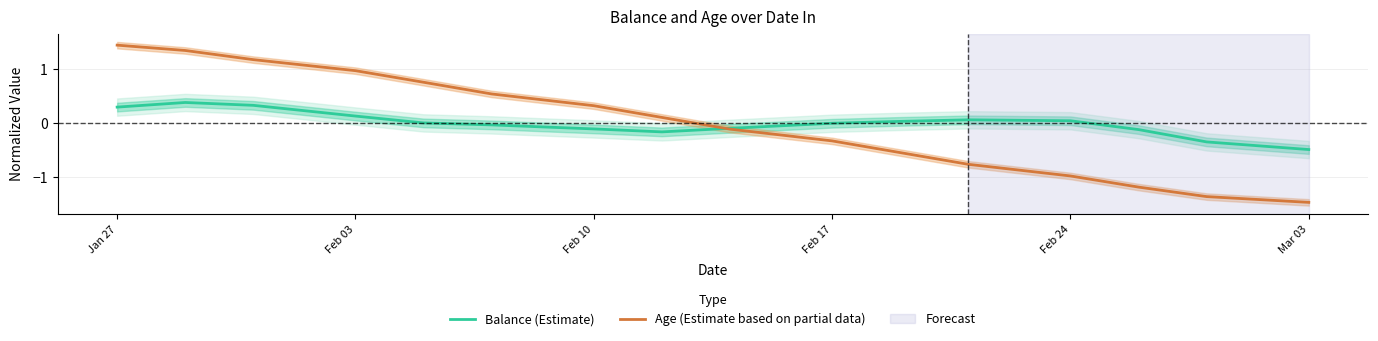

Does the chart display data point markers on the line(s)?

No